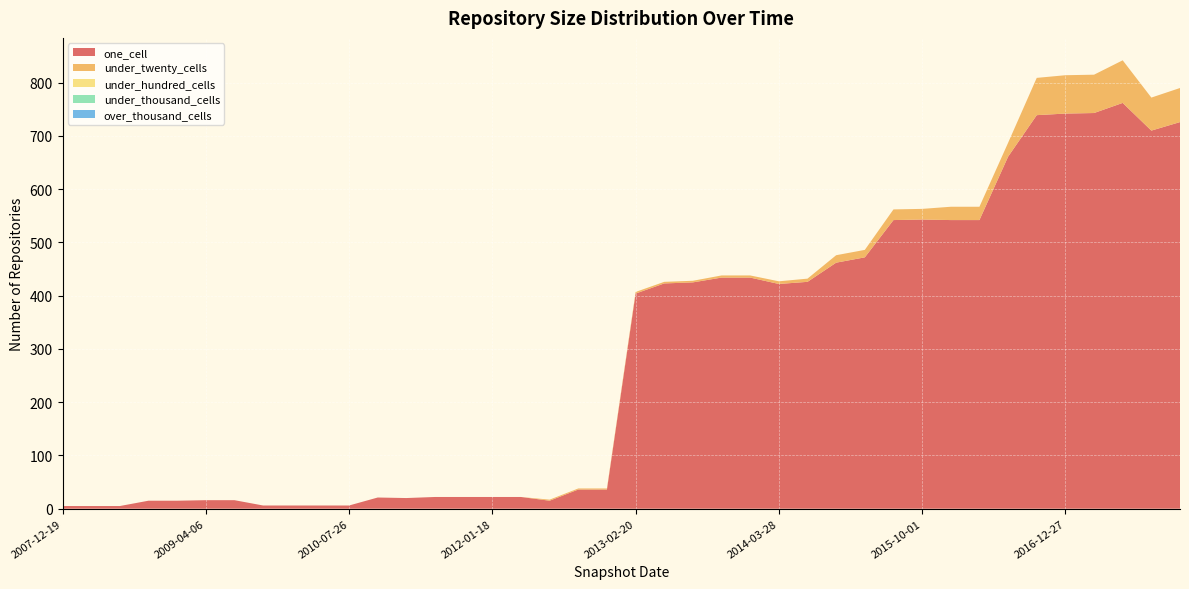

Reading right to left, list all the values displayed in this chart.

one_cell: 726	710	762	743	742	739	661	542	542	543	542	472	462	426	422	434	434	425	423	404	36	36	15	22	22	22	22	20	21	6	6	6	6	16	16	15	15	5	5	5
under_twenty_cells: 64	62	80	72	72	70	26	25	25	20	20	14	14	6	5	4	4	3	3	3	2	2	2	0	0	0	0	0	0	0	0	0	0	0	0	0	0	0	0	0
under_hundred_cells: 0	0	0	0	0	0	0	0	0	0	0	0	0	0	0	0	0	0	0	0	0	0	0	0	0	0	0	0	0	0	0	0	0	0	0	0	0	0	0	0
under_thousand_cells: 0	0	0	0	0	0	0	0	0	0	0	0	0	0	0	0	0	0	0	0	0	0	0	0	0	0	0	0	0	0	0	0	0	0	0	0	0	0	0	0
over_thousand_cells: 0	0	0	0	0	0	0	0	0	0	0	0	0	0	0	0	0	0	0	0	0	0	0	0	0	0	0	0	0	0	0	0	0	0	0	0	0	0	0	0